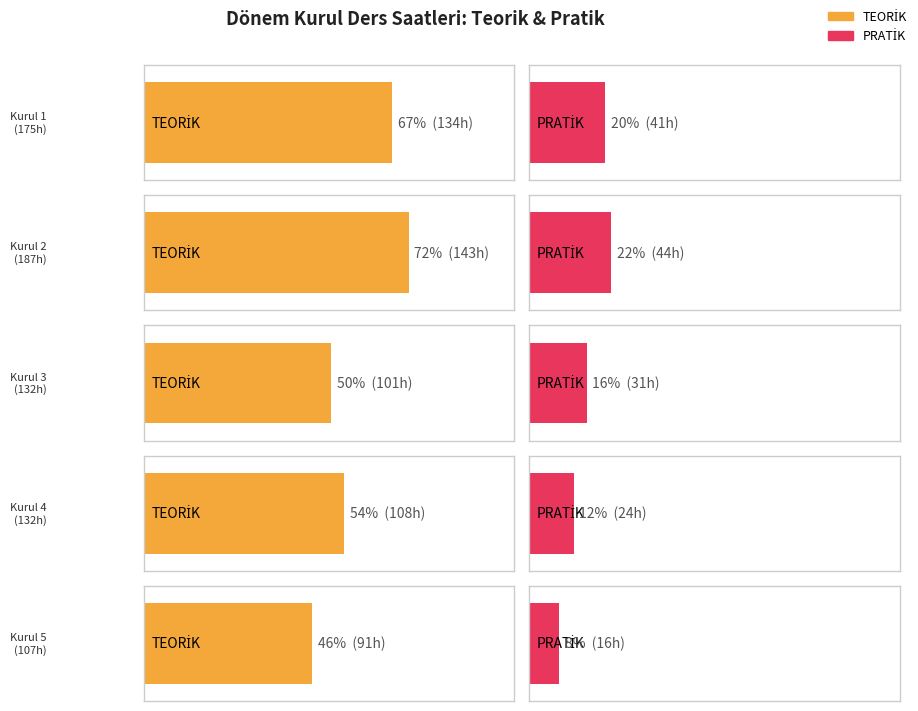

Does the chart contain any negative values?

No